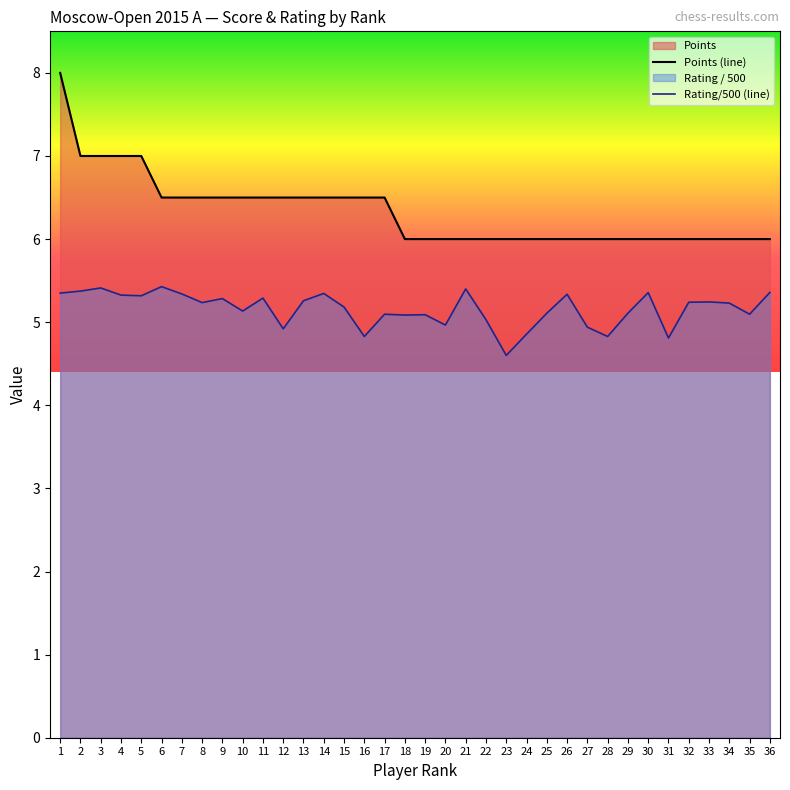

Which category has the lowest value in the Rating/500 (line) series?

23